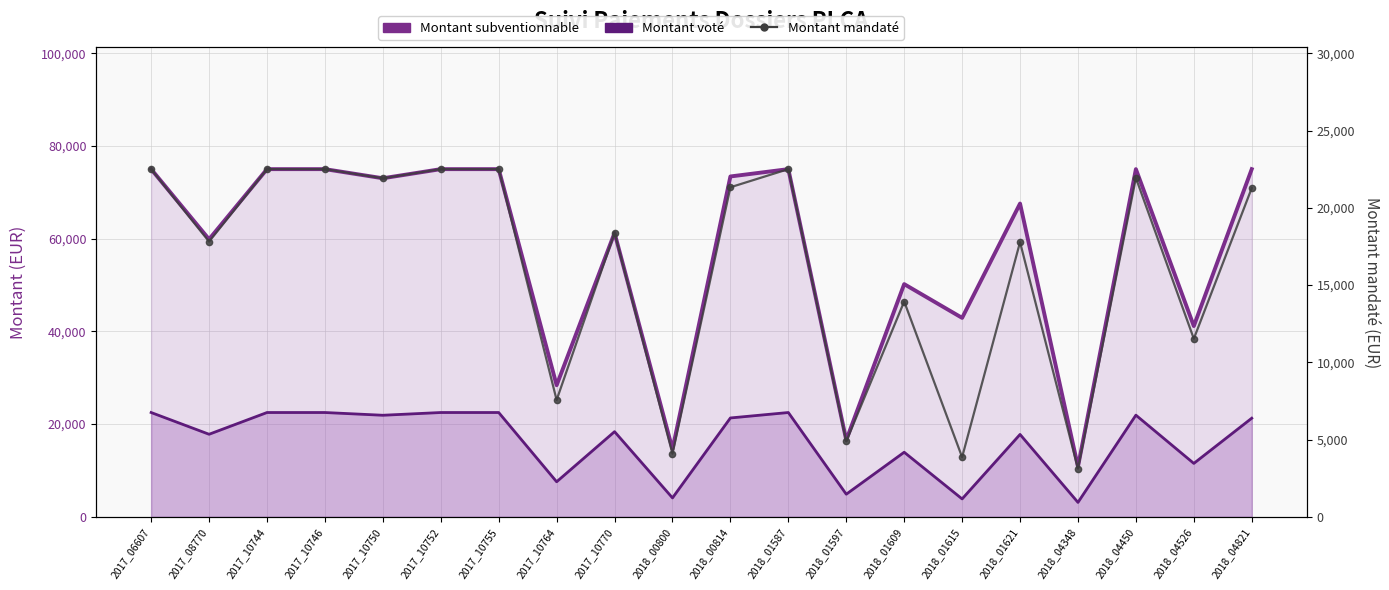

How many data points does each series have?

20